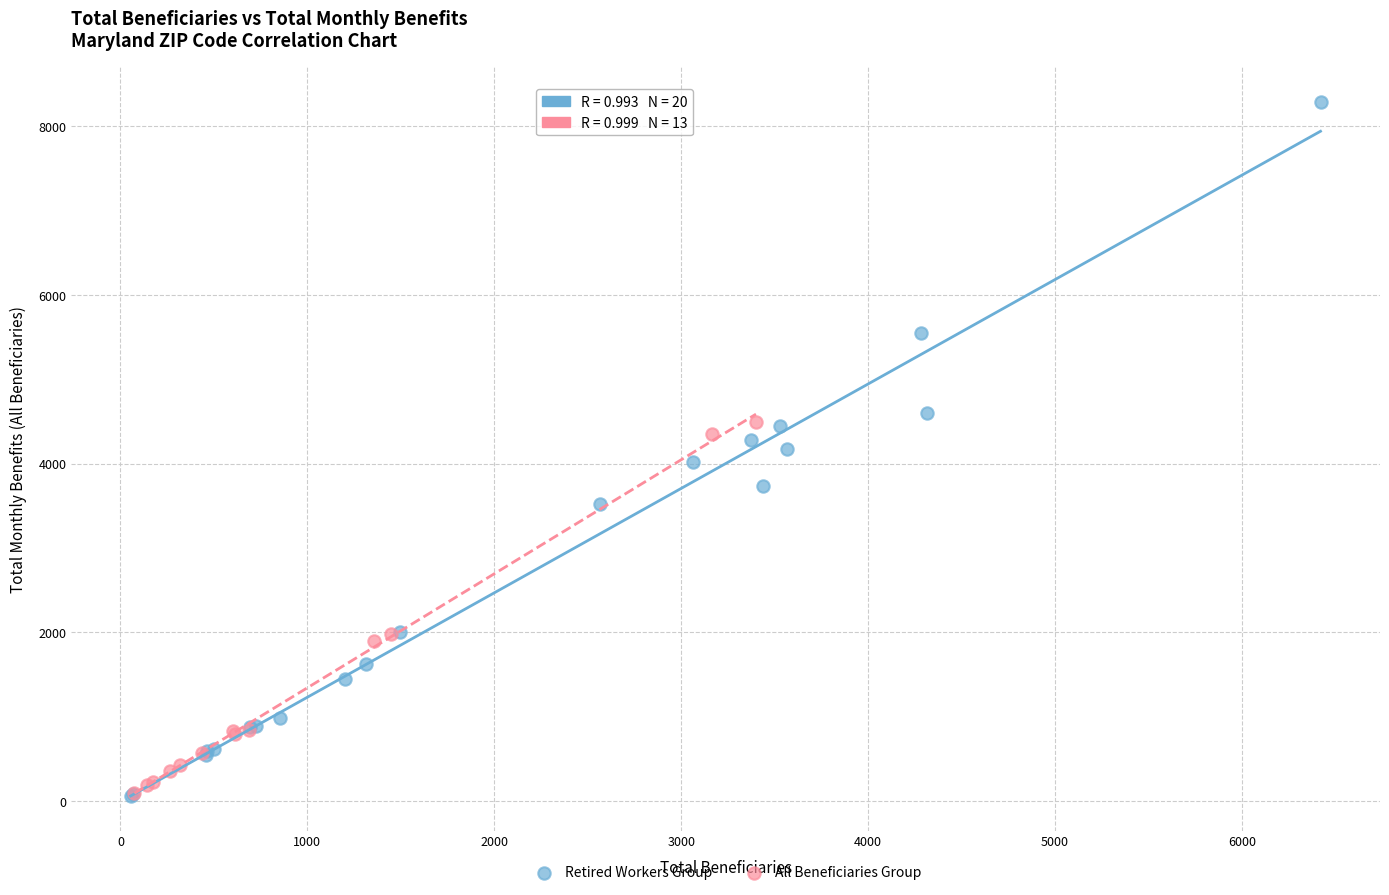

Which series has the widest spread of Y values?

Retired Workers Group